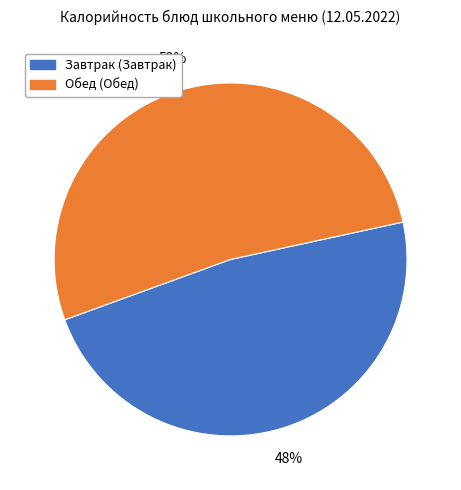

To the nearest percent, what is the difference between the largest and smallest slice percentages?

4%